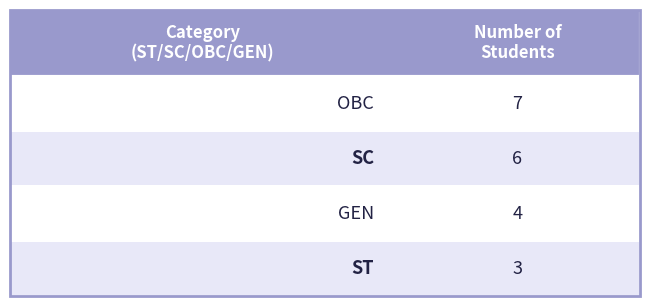

Which label corresponds to the smallest value in the chart?

ST